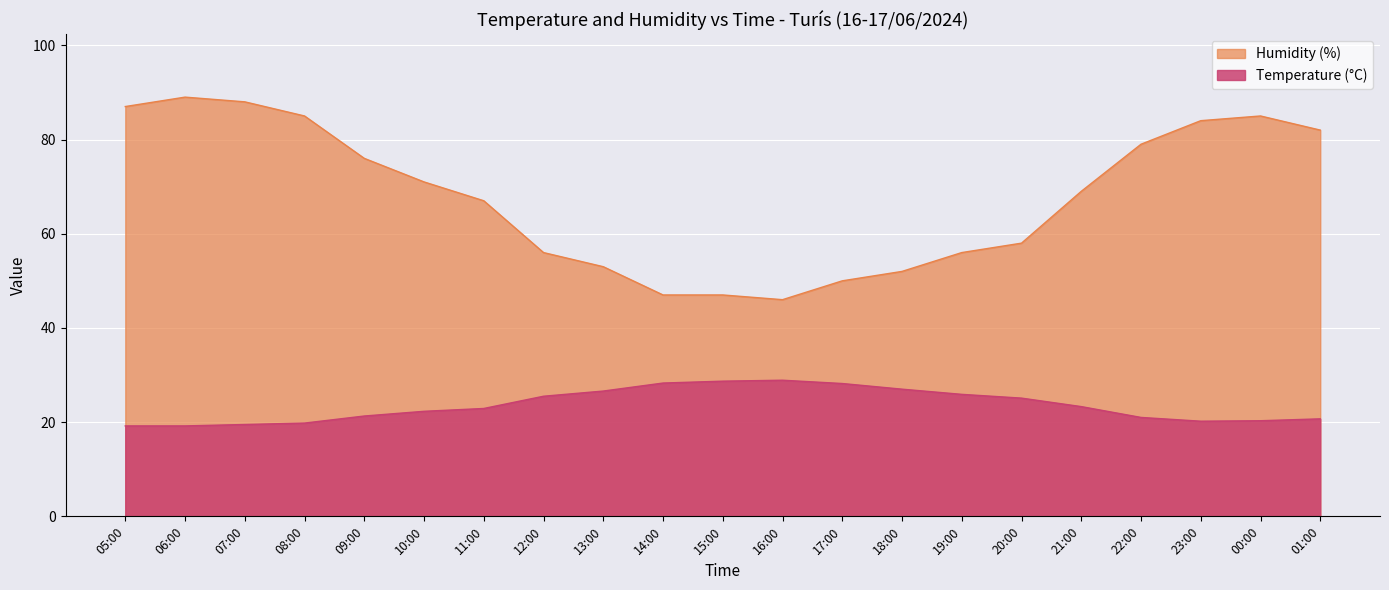

Rank the series by their average value, from lowest to highest.

Temperature (°C), Humidity (%)